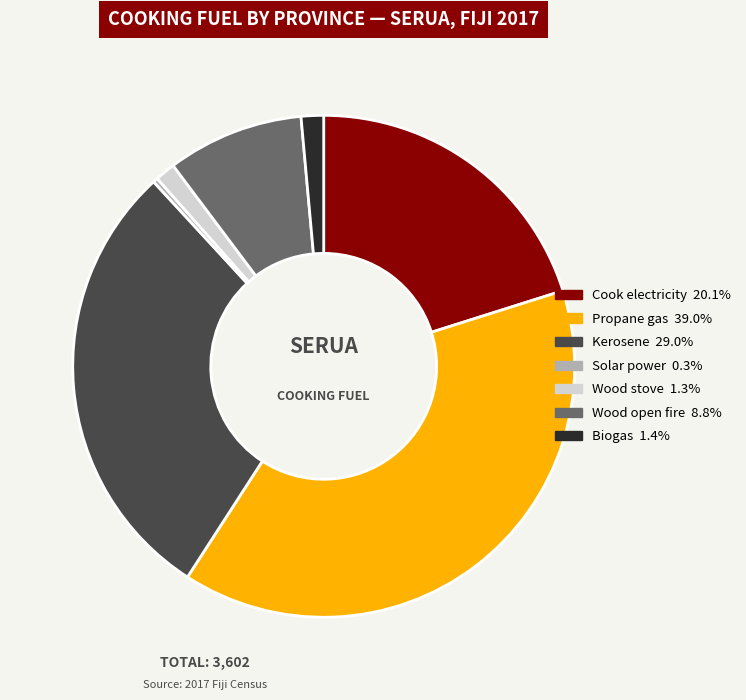

Does any single category account for the majority?

No